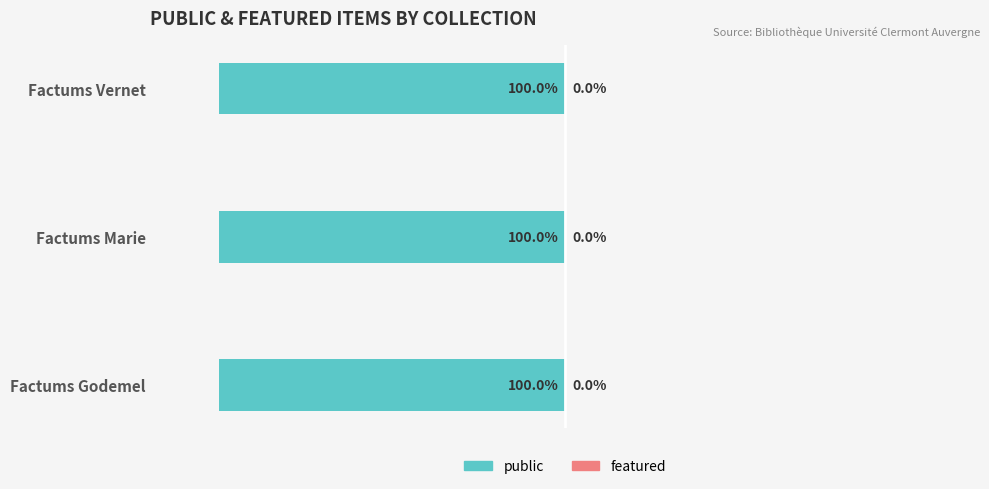

What is the sum of the public values at Factums Vernet and Factums Godemel?

2